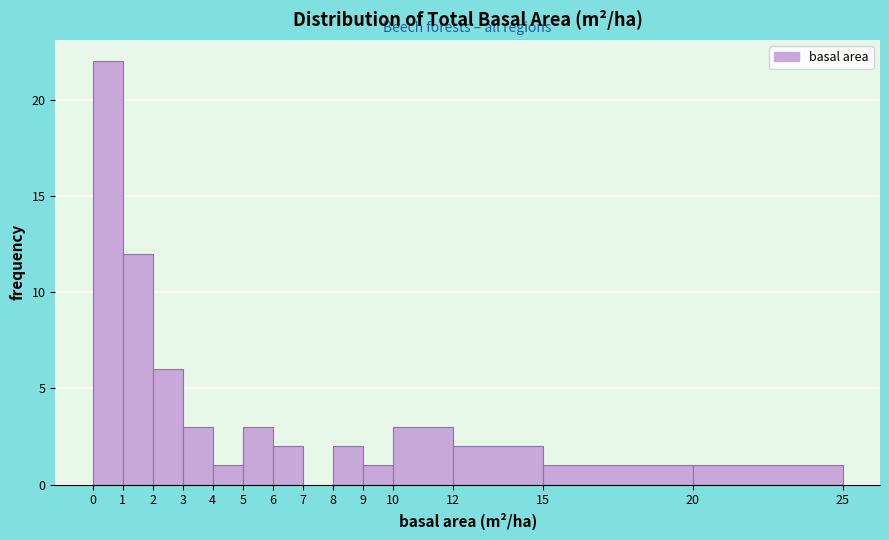

Which range on the x-axis has the tallest bar?

0 to 1